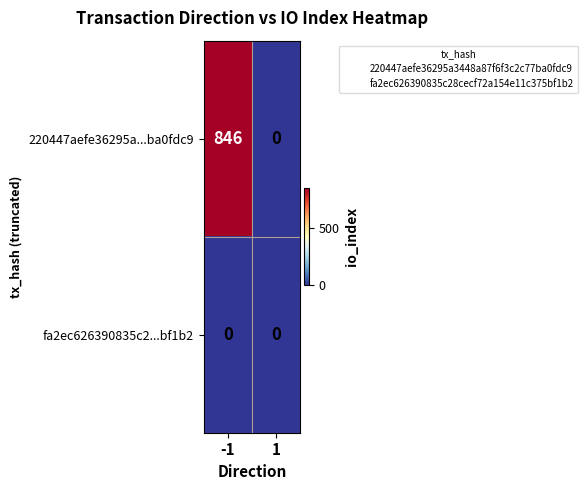

Reading left to right, extract all data points from this chart.

220447aefe36295a...ba0fdc9: -1=846	1=0
fa2ec626390835c2...bf1b2: -1=0	1=0